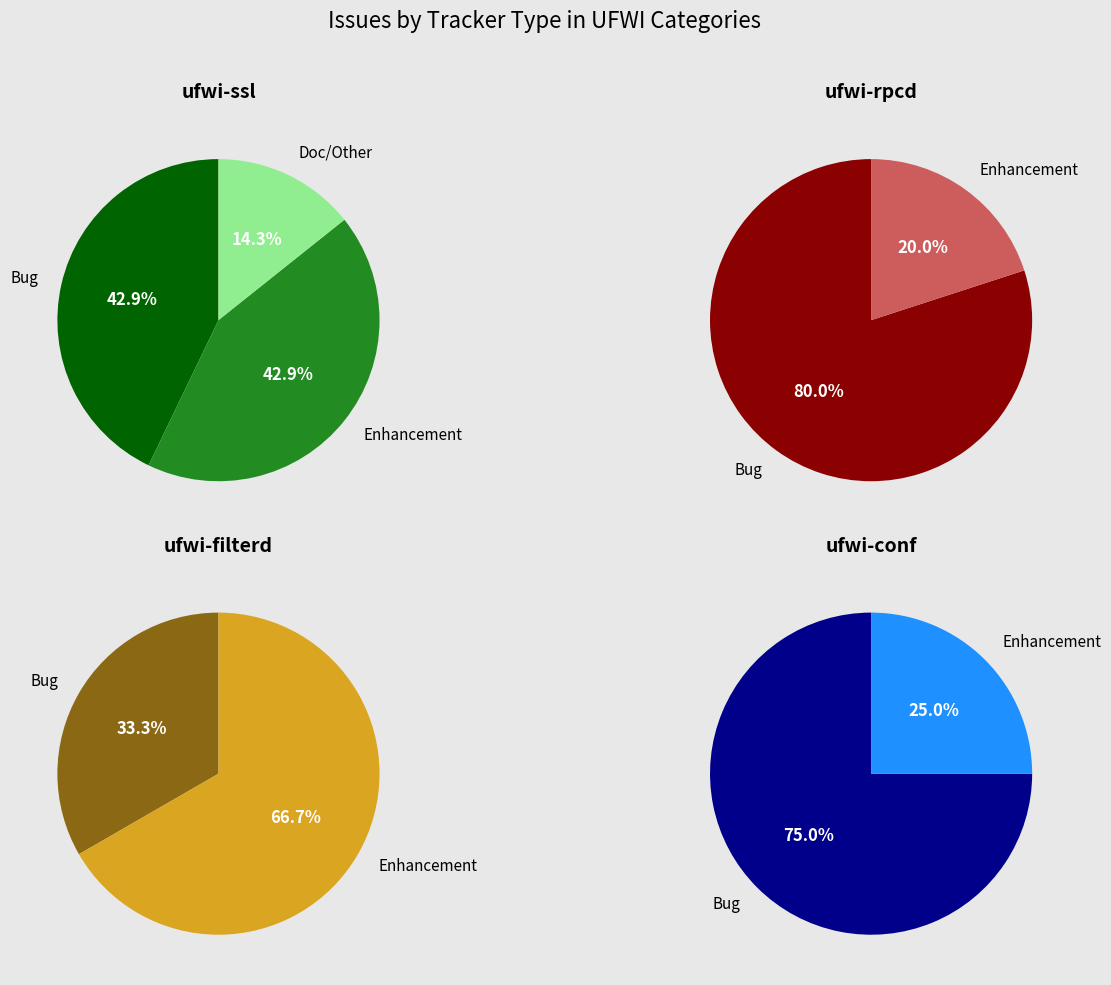

True or false: ufwi-conf accounts for 20% of the total.

True